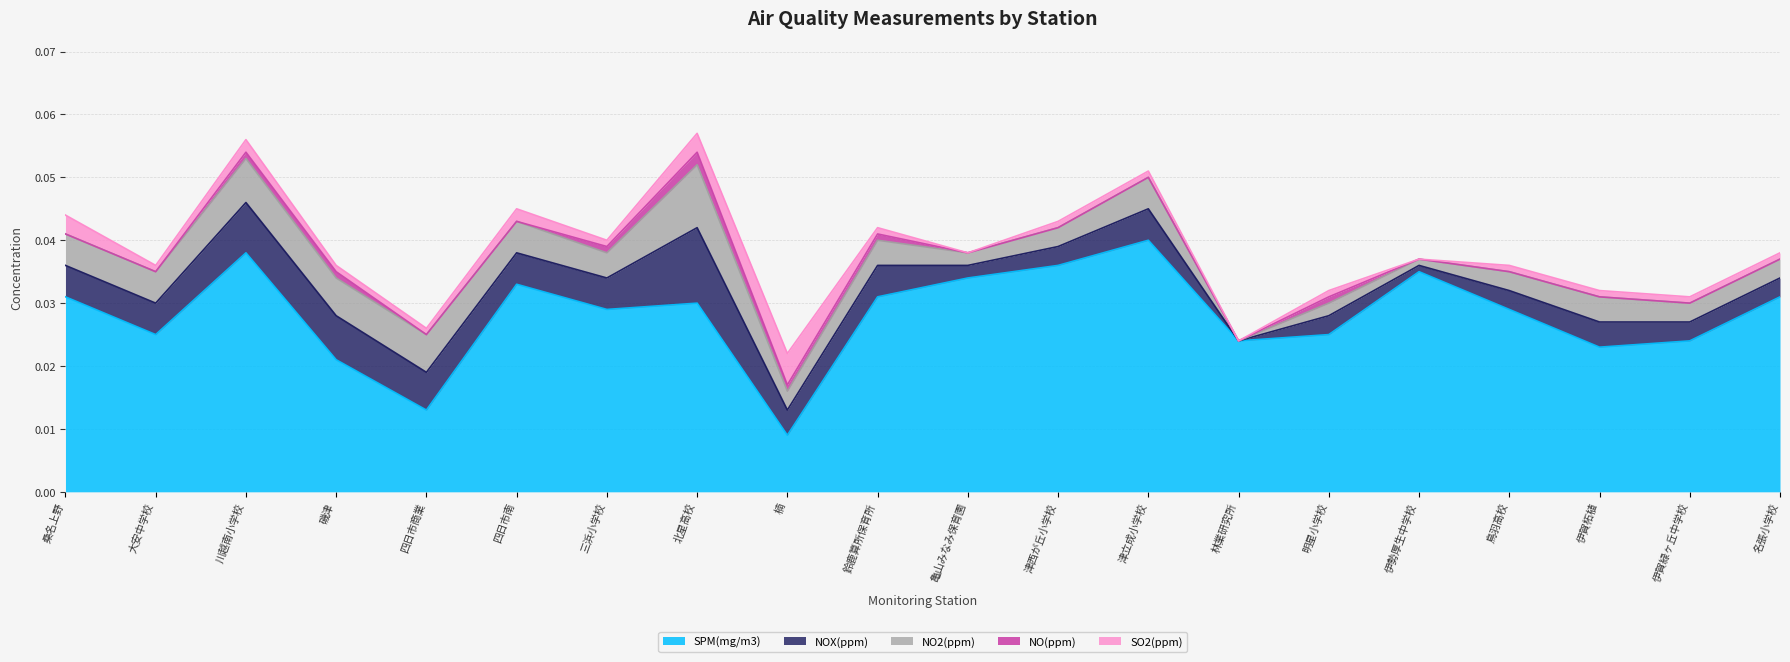

True or false: NO(ppm) has more than 2 interior local peaks.

False